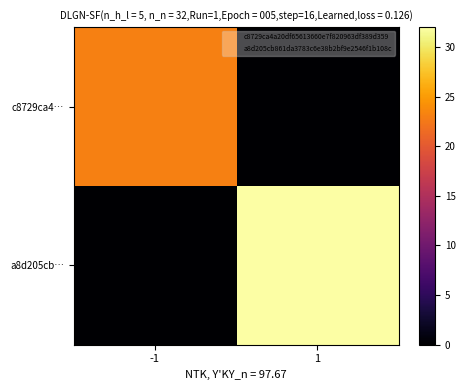

At which category does the chart reach its peak across all series?

1